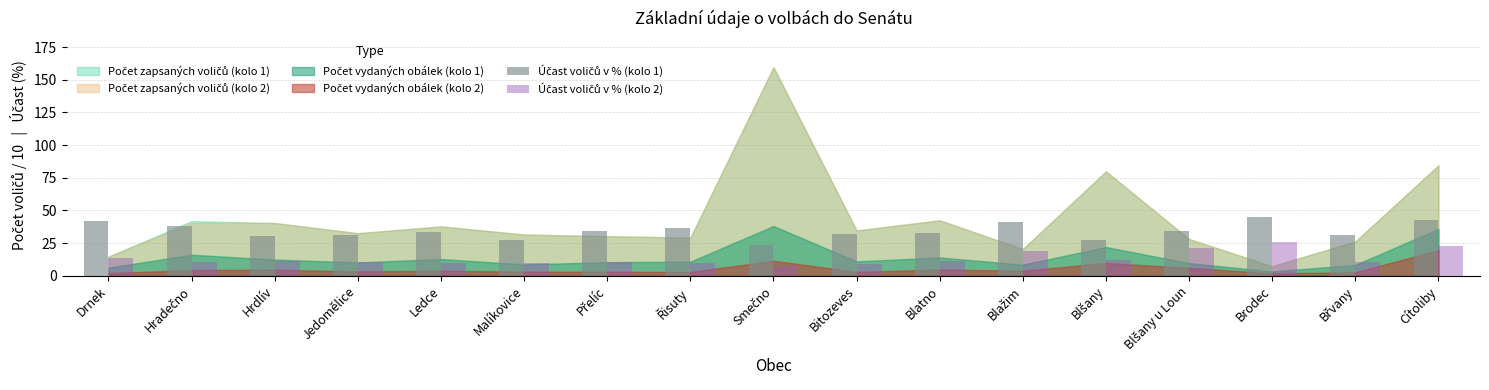

Are the bars grouped side by side (vs. stacked)?

Yes